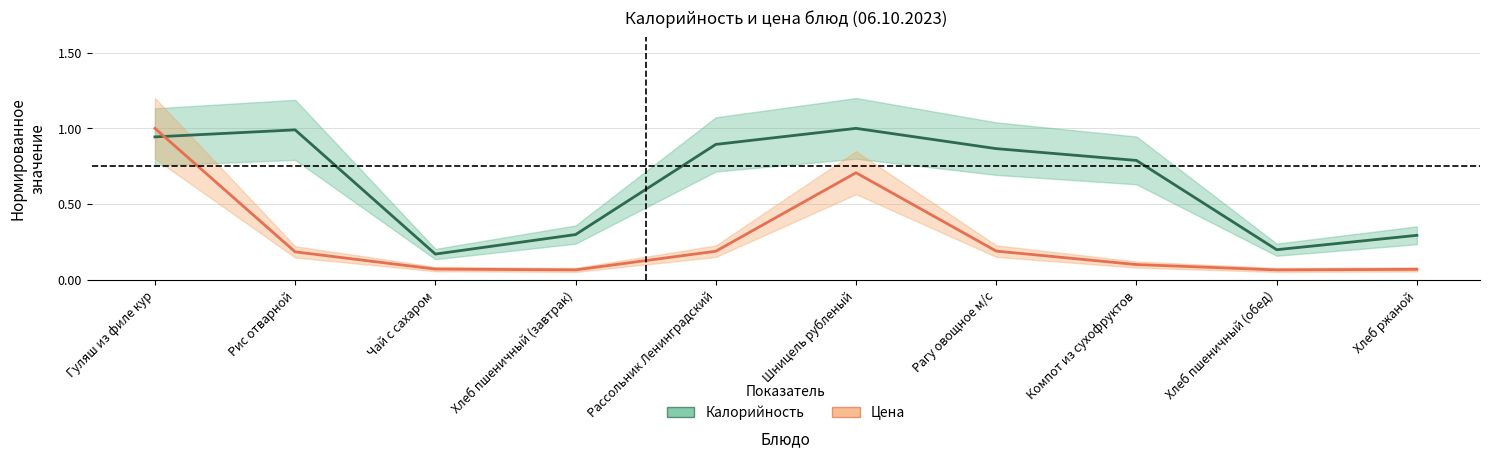

Which has a higher value, Рагу овощное м/с or Чай с сахаром?

Рагу овощное м/с